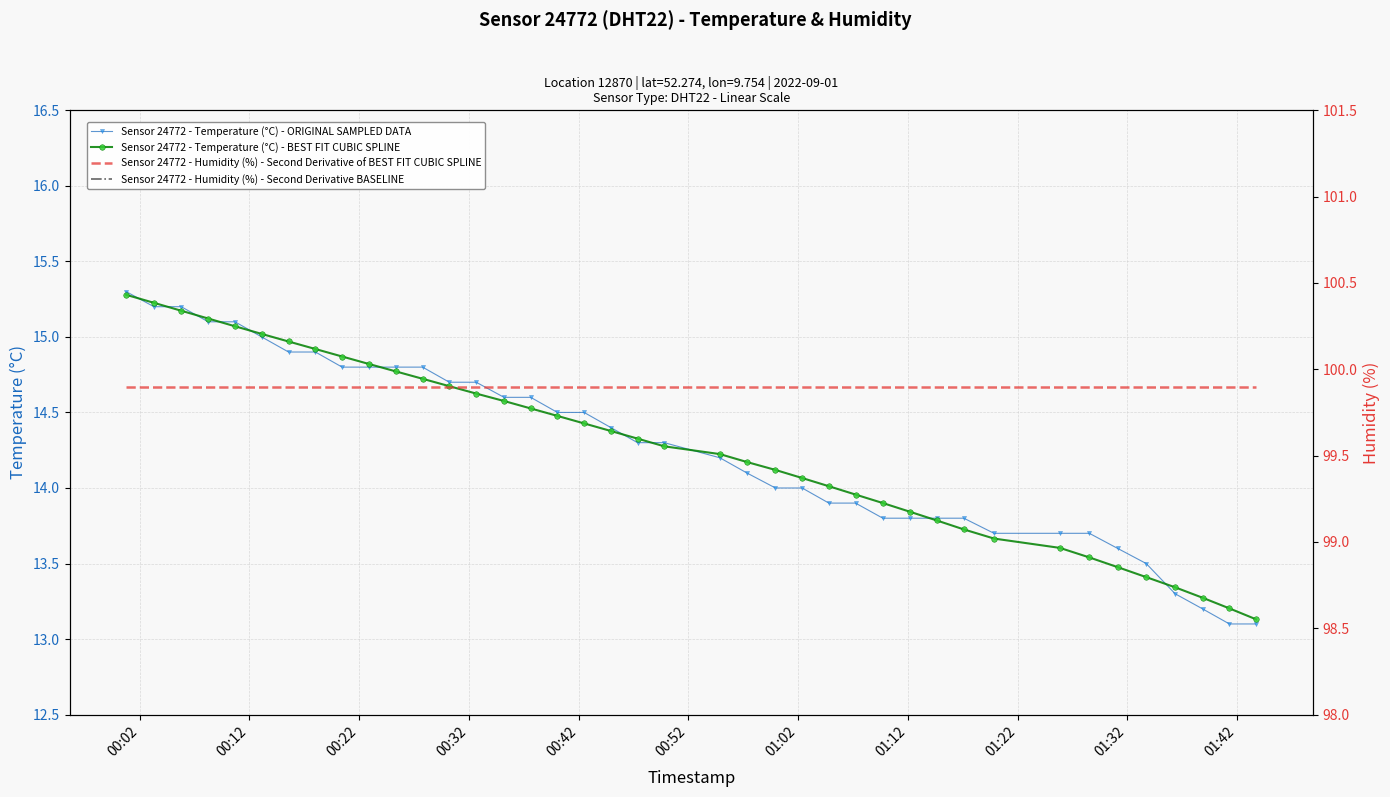

True or false: Sensor 24772 - Humidity (%) - Second Derivative of BEST FIT CUBIC SPLINE has more than 2 points higher than both neighbors.

False